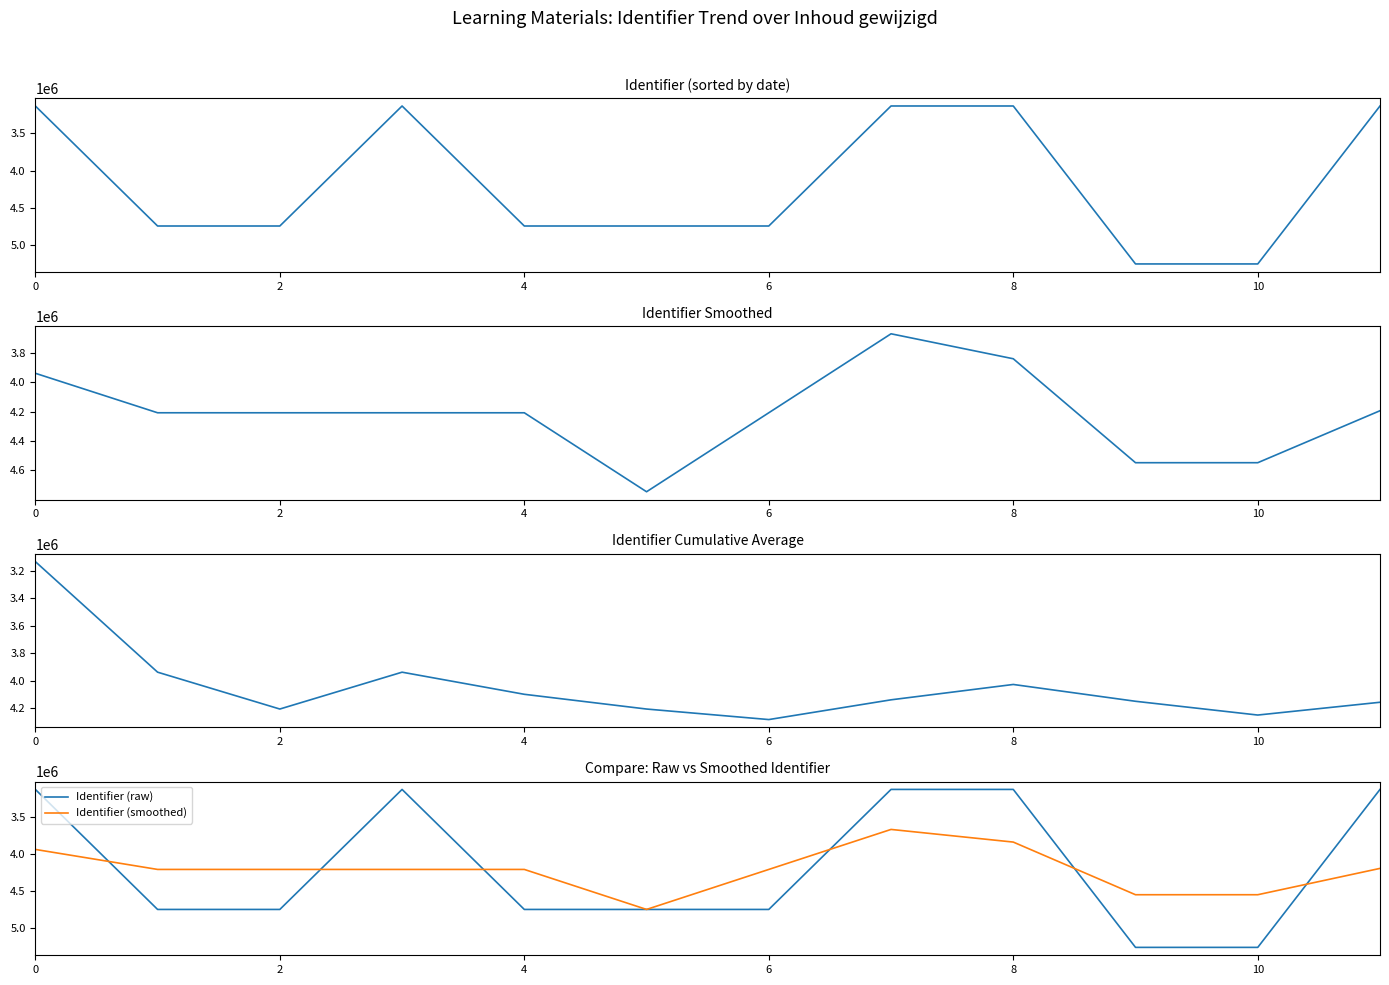

Is this an area chart (filled region under the line)?

No